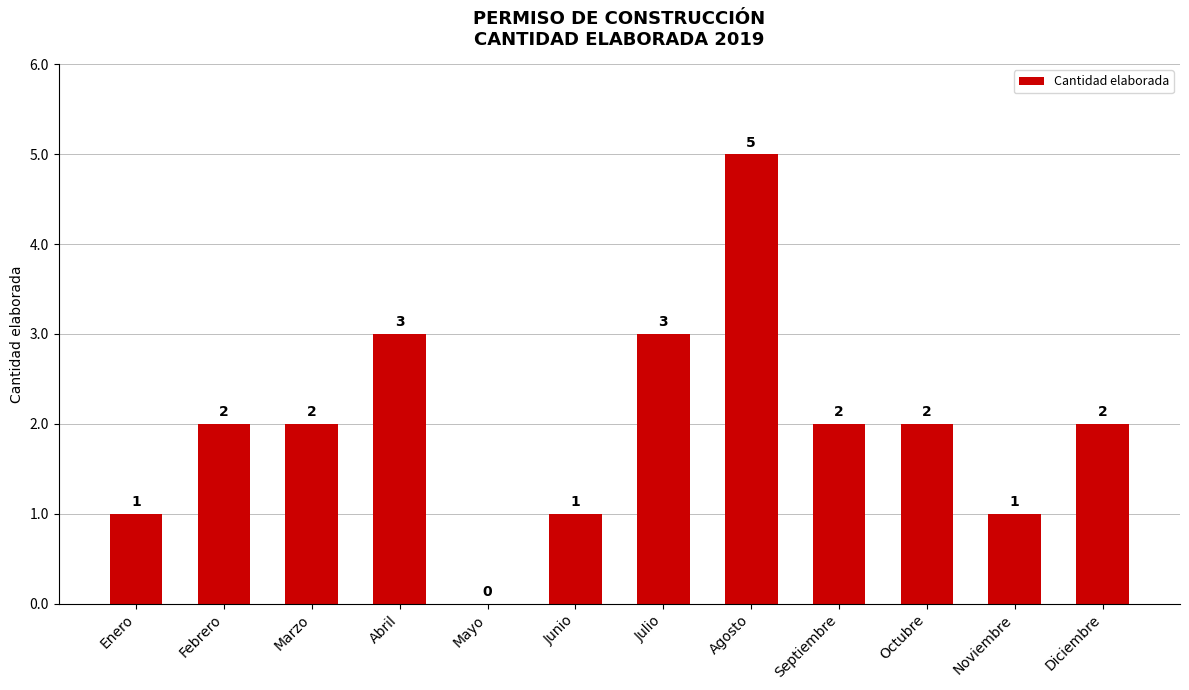

What is the greatest value displayed?

5